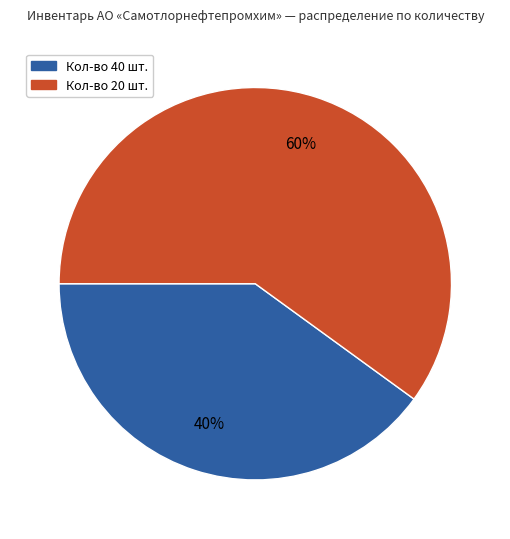

To the nearest percent, what is the difference between the largest and smallest slice percentages?

20%